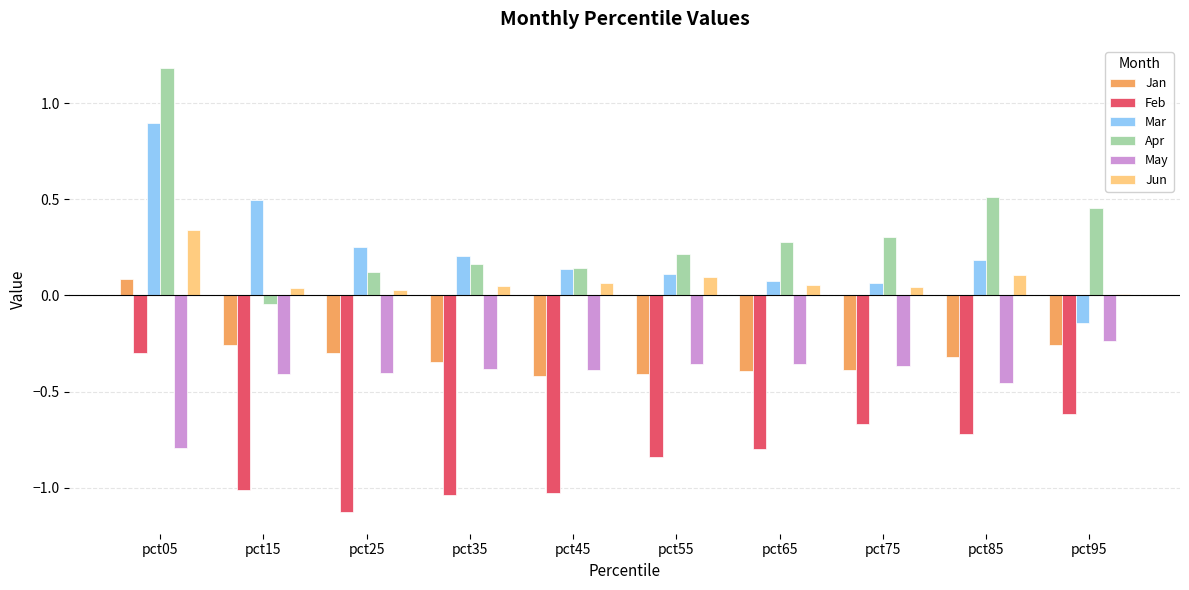

Is the value of Feb at pct55 greater than the value of Apr at pct25?

No